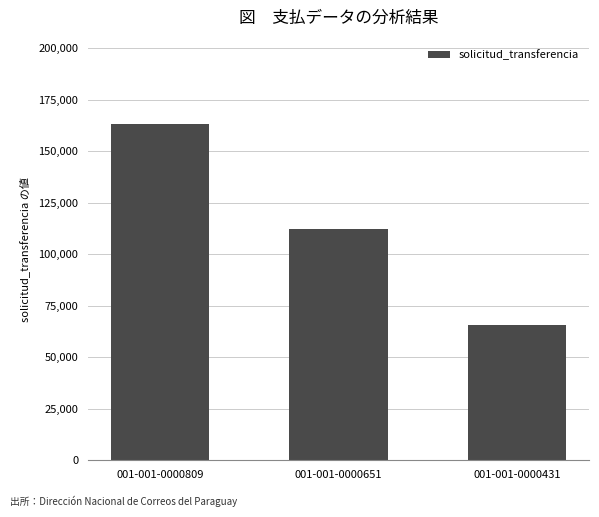

Does the chart contain any negative values?

No